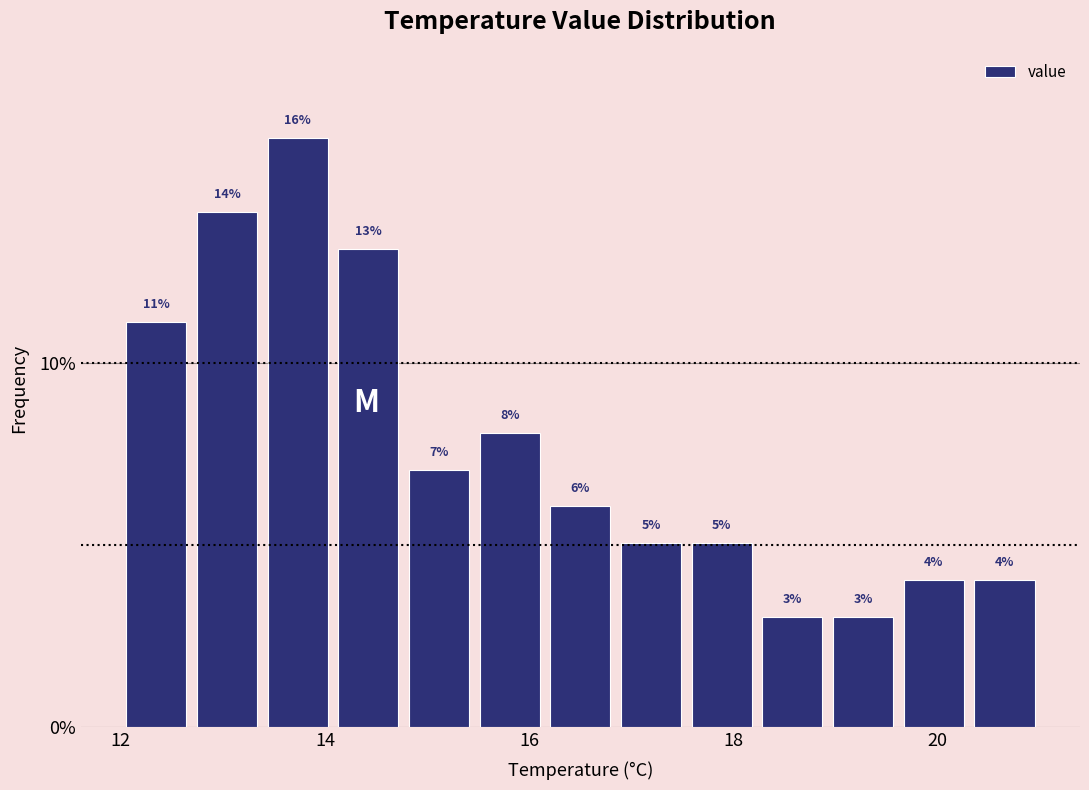

Read against the x-axis, roughly where is the centre of the tallest bar?

13.8